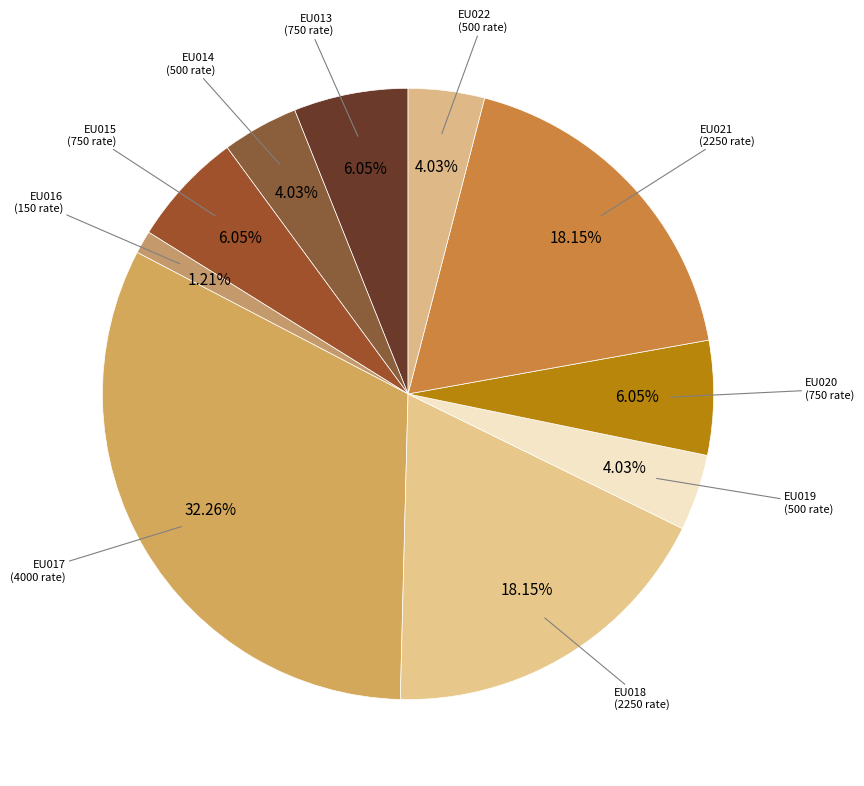

Is there a majority slice in this chart?

No